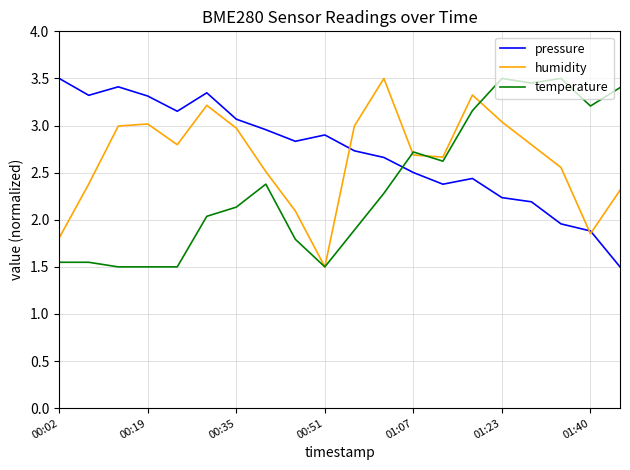

How many intersections are there between temperature and pressure?

1